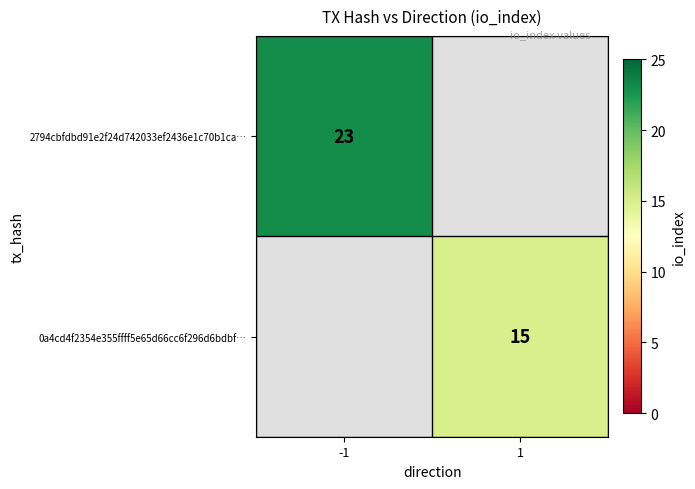

How many data points does each series have?

2